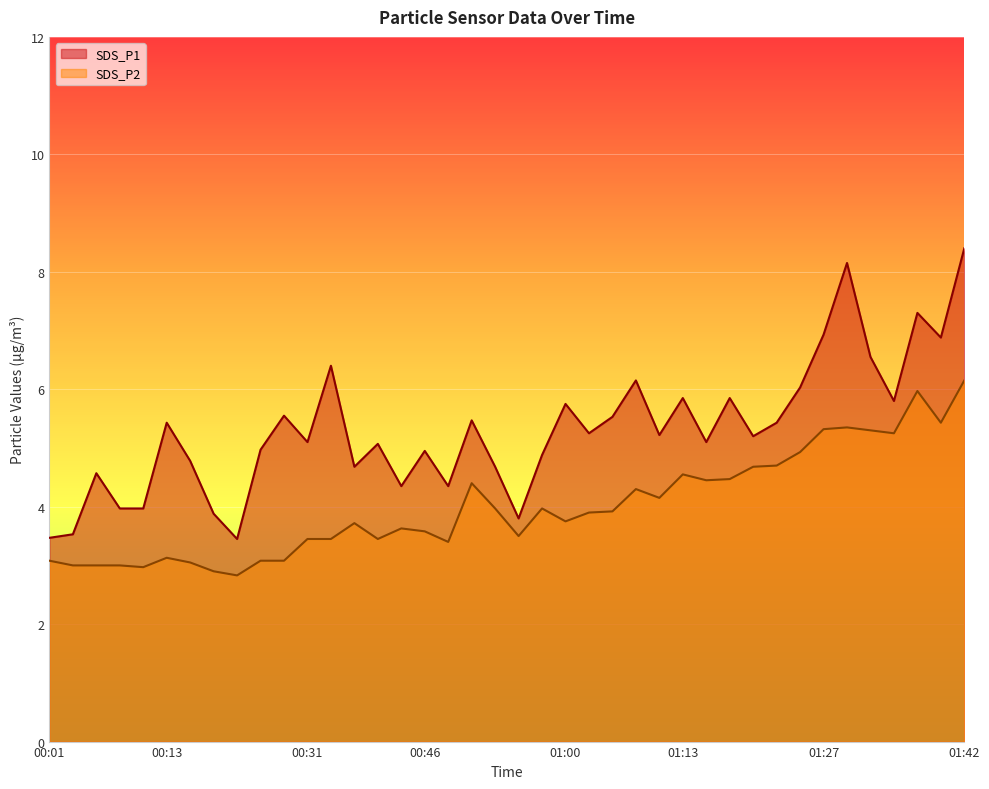

True or false: SDS_P1 and SDS_P2 intersect in this chart.

False